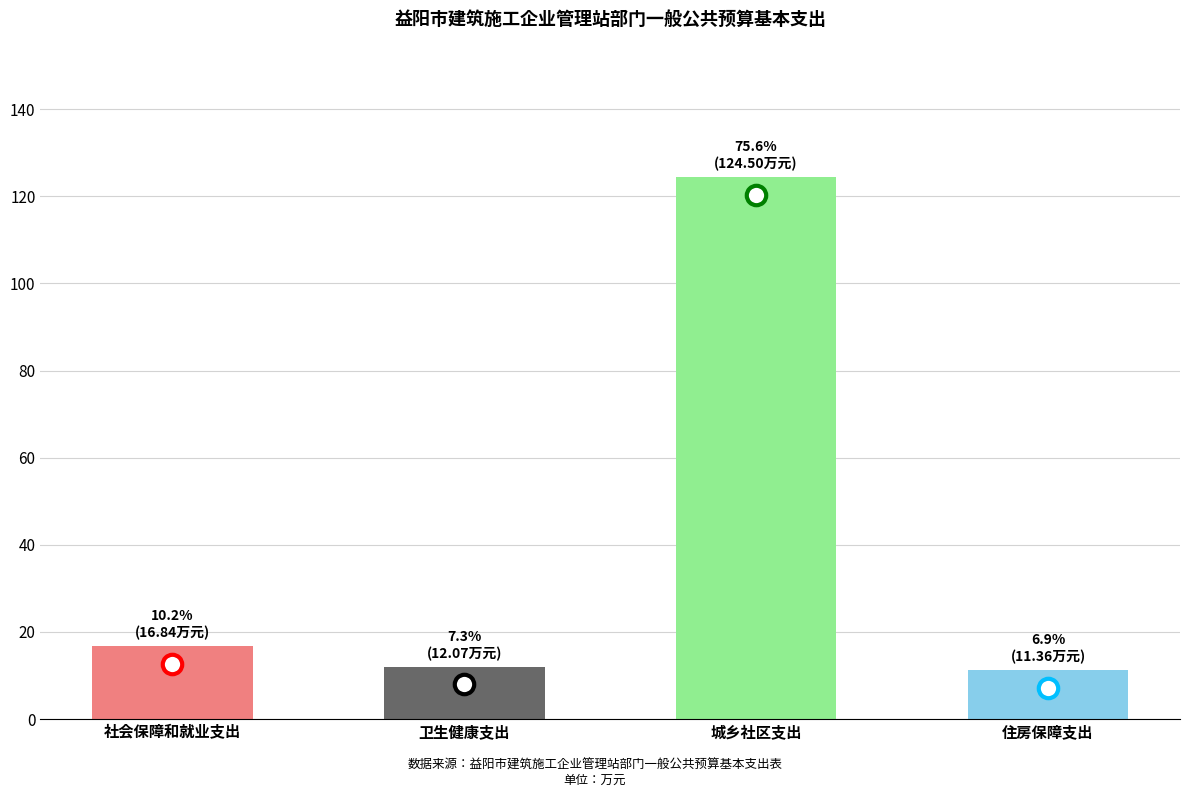

What value does the data have at 住房保障支出?

11.4